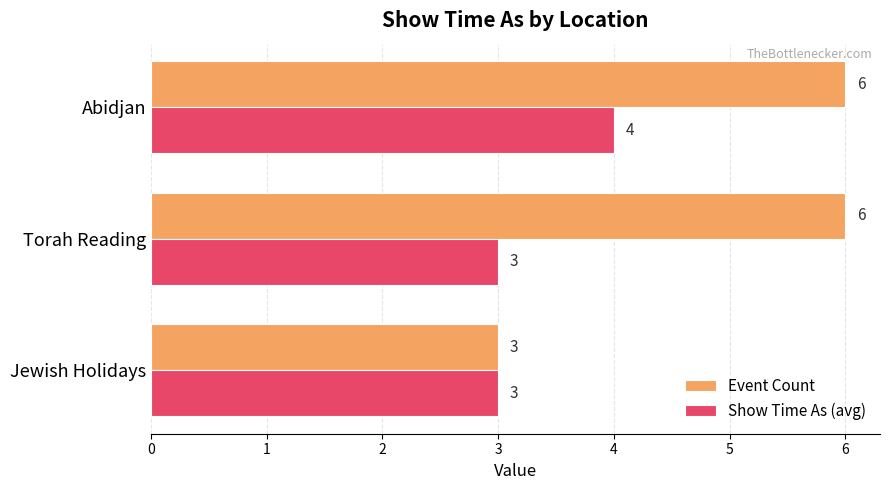

Which series has the widest spread of values?

Event Count